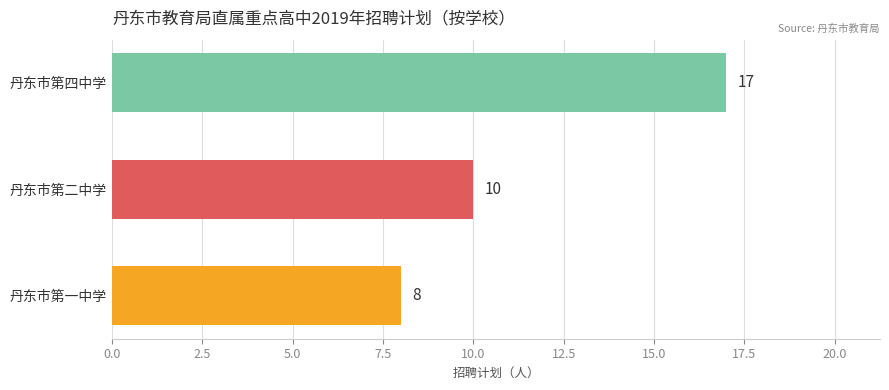

The chart shows a value of 12 at 丹东市第一中学. True or false?

False